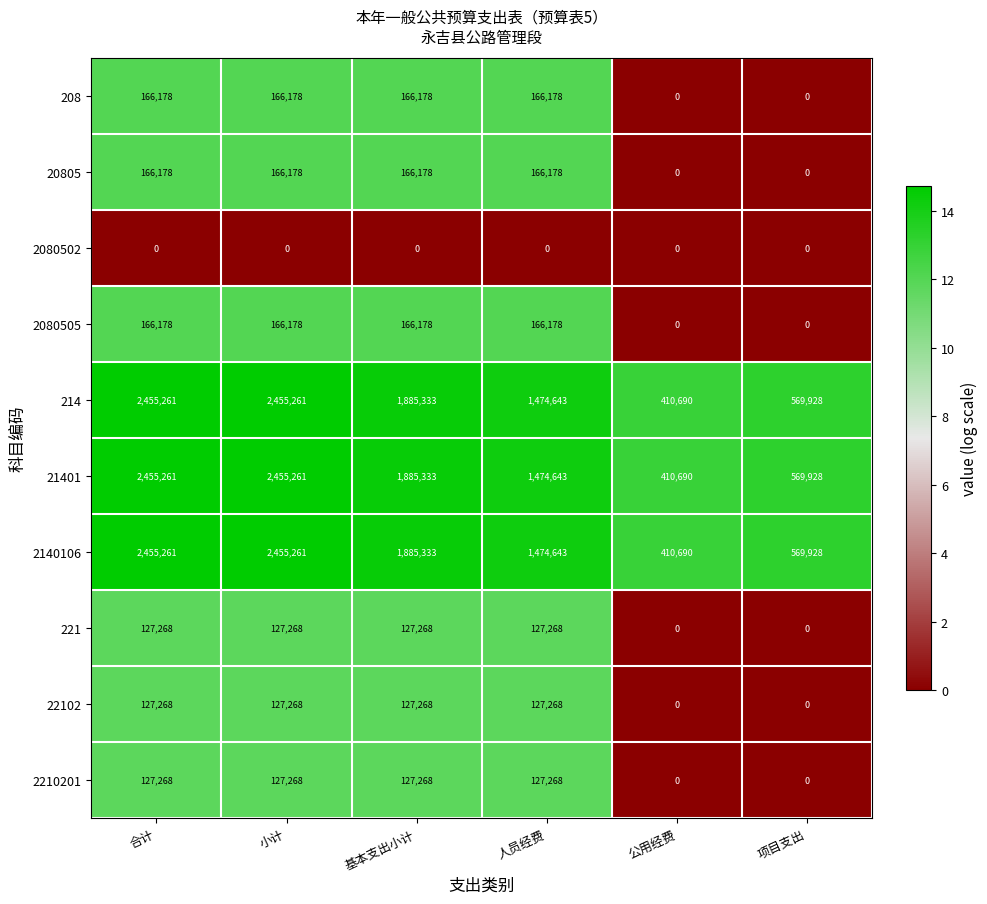

What is the greatest value displayed?

2455261